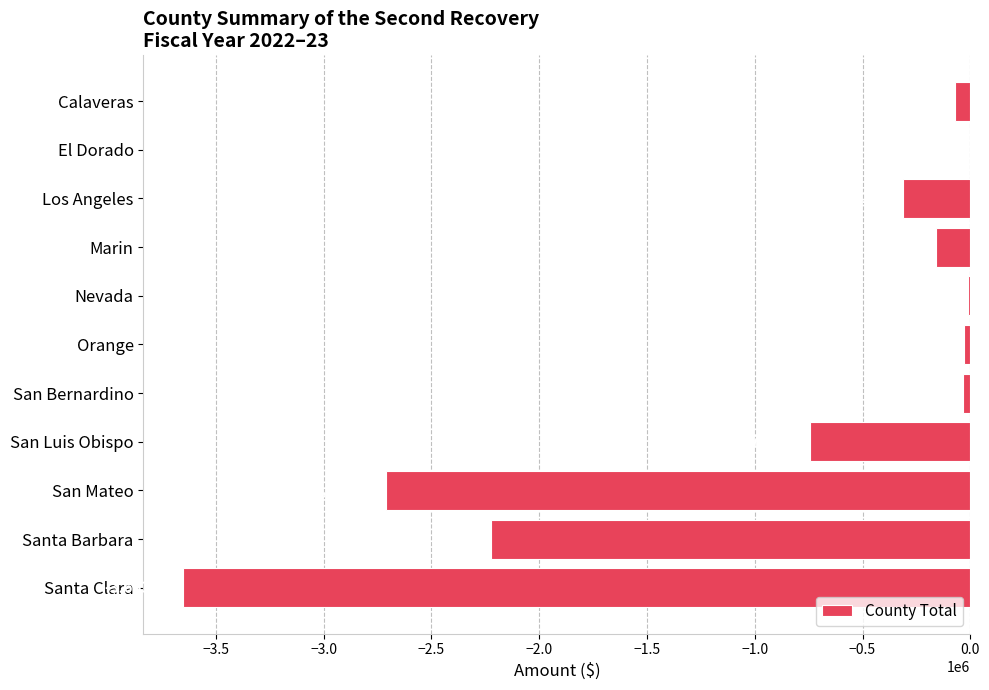

Is it true that the value at Santa Barbara is -2223701?

True